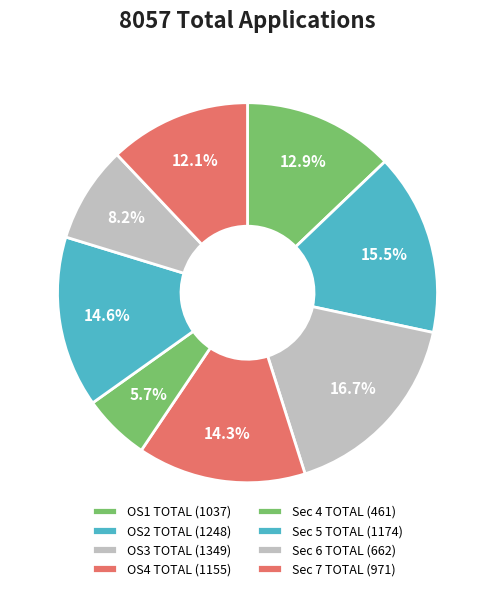

Is OS2 TOTAL the majority of the pie?

No